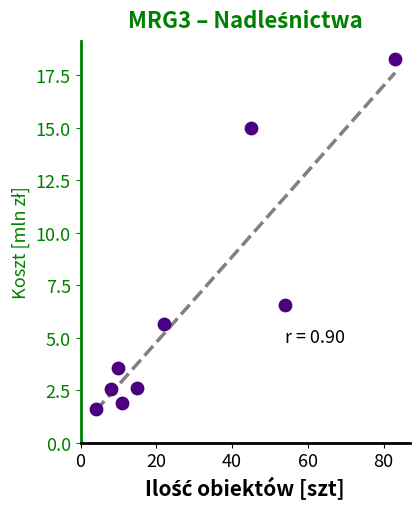

What Y value in the scatter plot is closest to 9?

6.6